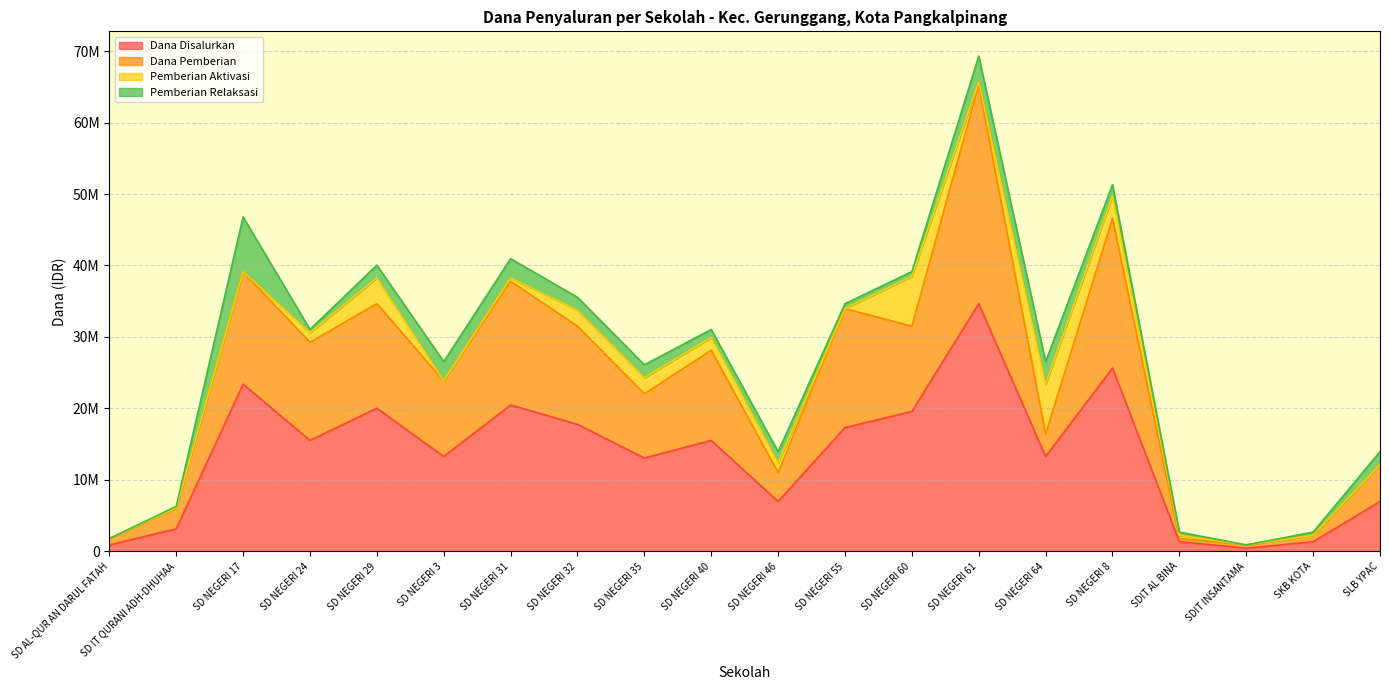

True or false: Dana Pemberian and Dana Disalurkan cross at least once.

False